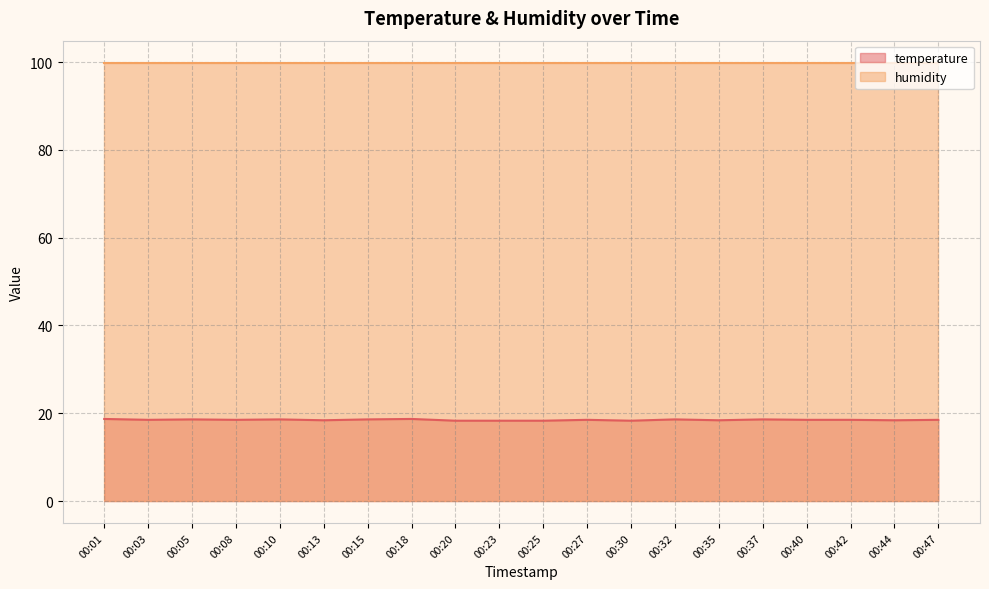

List the series in order of their peak value, highest first.

humidity, temperature